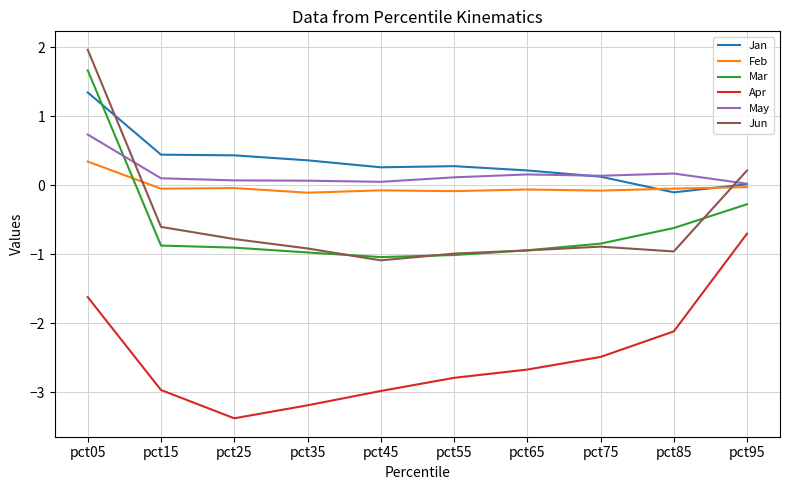

What is the sum of all Mar values?

-5.8